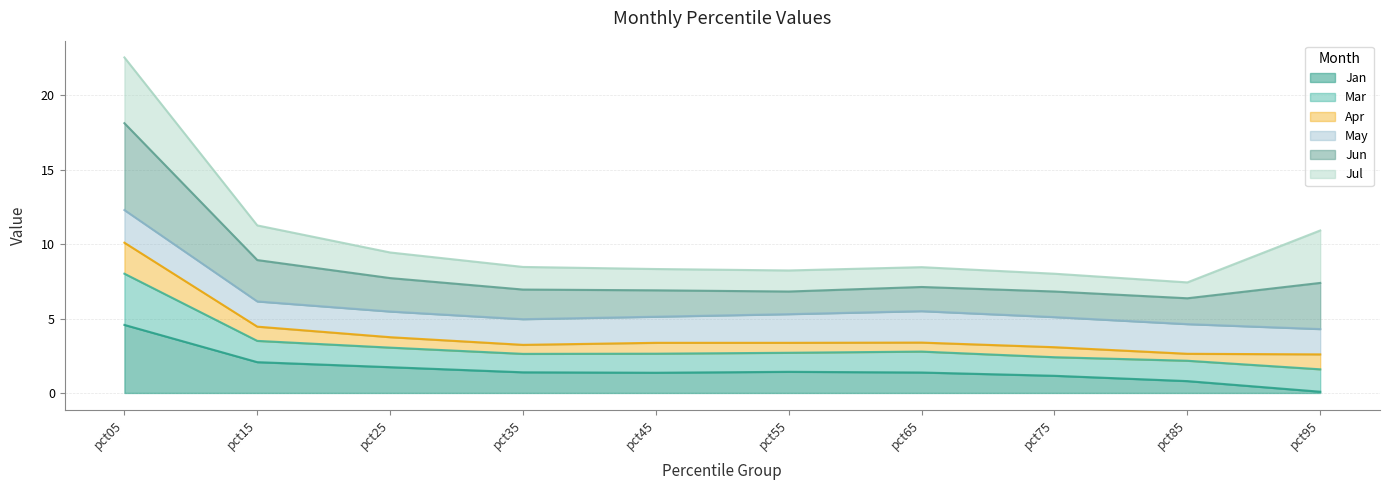

Does the chart display data point markers on the line(s)?

No